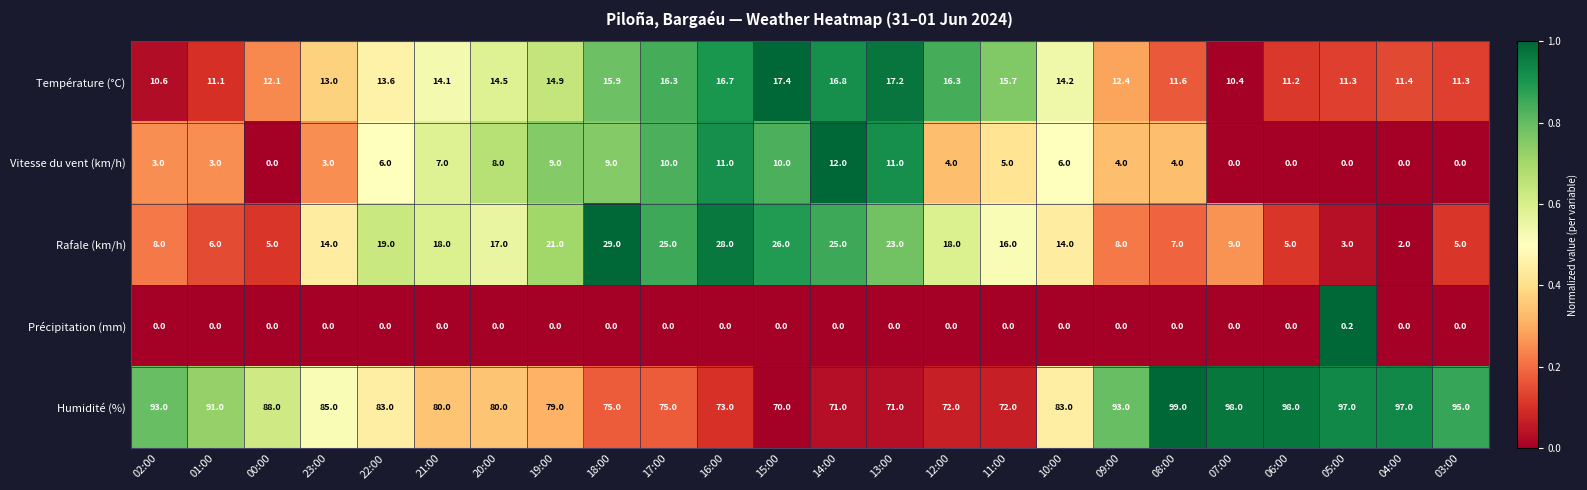

Which series changed the most between 23:00 and 22:00?

Rafale (km/h)